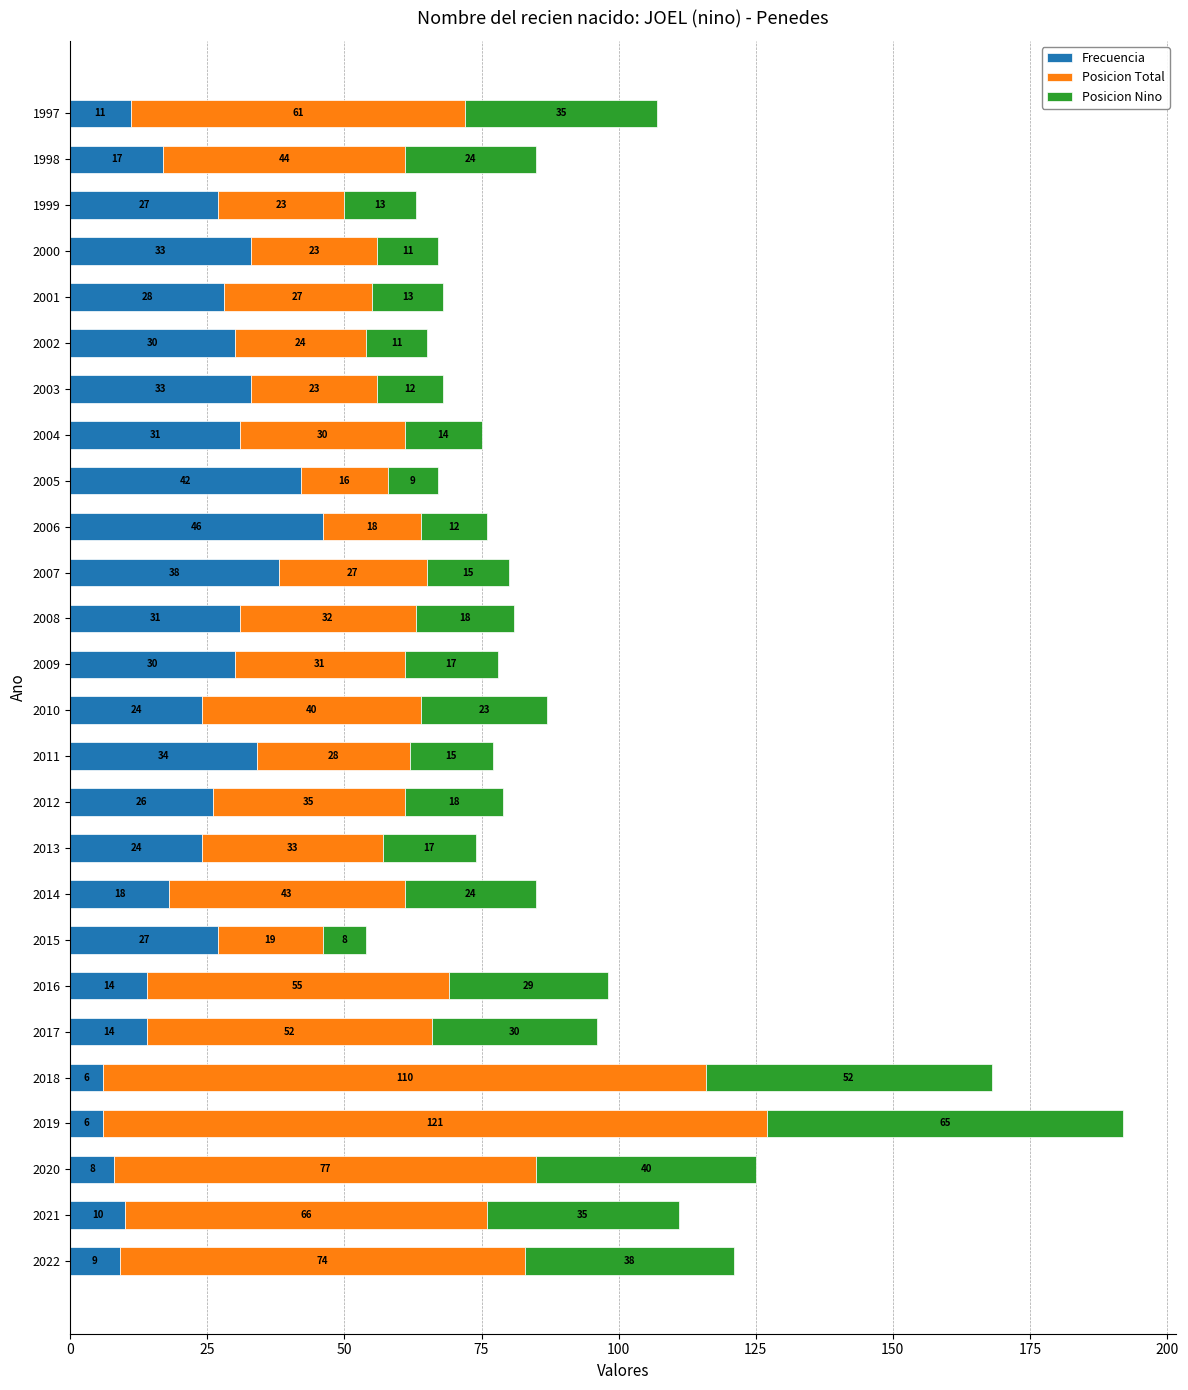

What is the minimum value for Frecuencia?

6